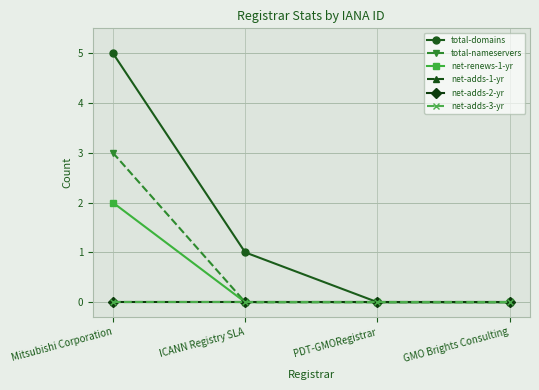

What is the difference between the total-domains values at Mitsubishi Corporation and ICANN Registry SLA?

4